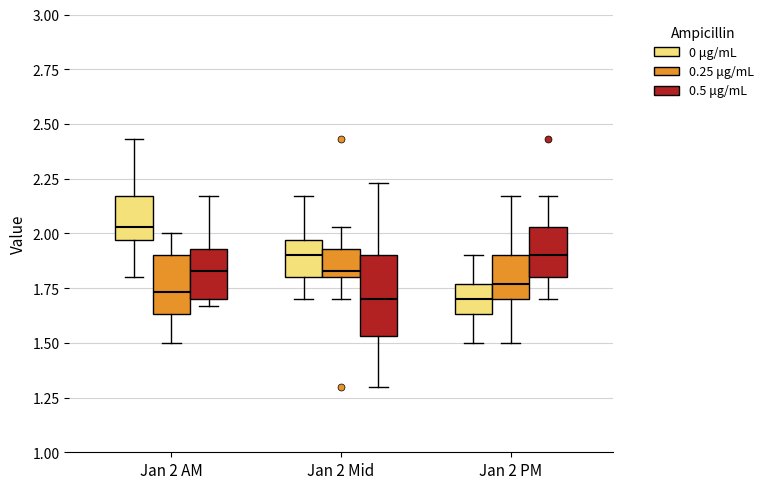

Which box is the tallest, from its lower edge to its upper edge?

Jan 2 Mid (0.5 μg/mL)